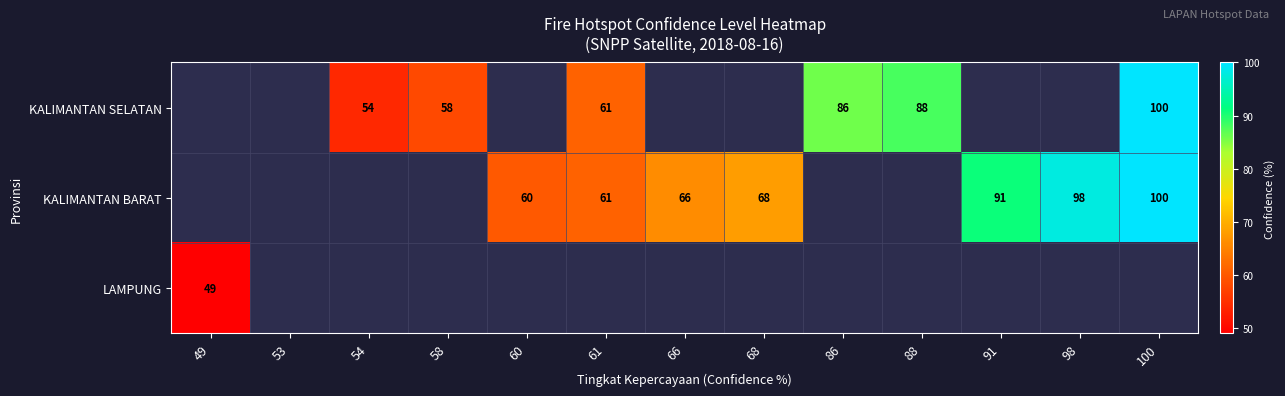

Is it true that KALIMANTAN BARAT equals 37 at 60?

False